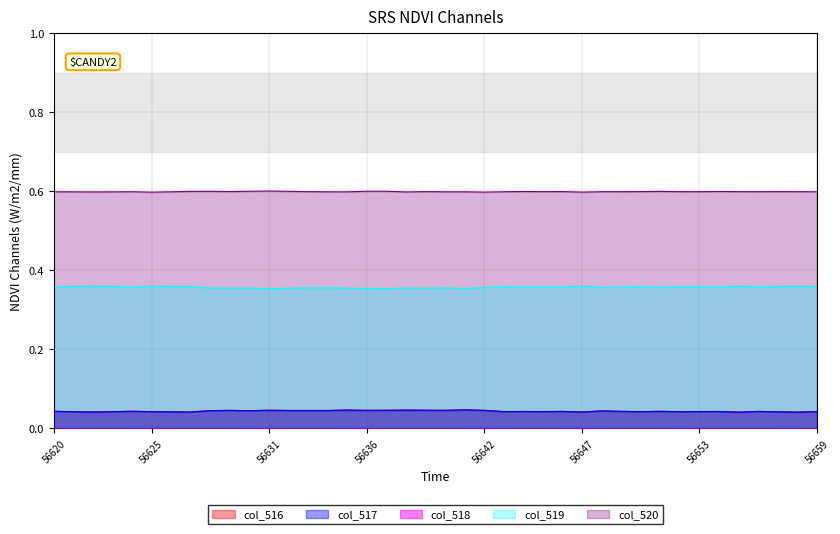

Which has a higher value, 56652 or 56634?

56634